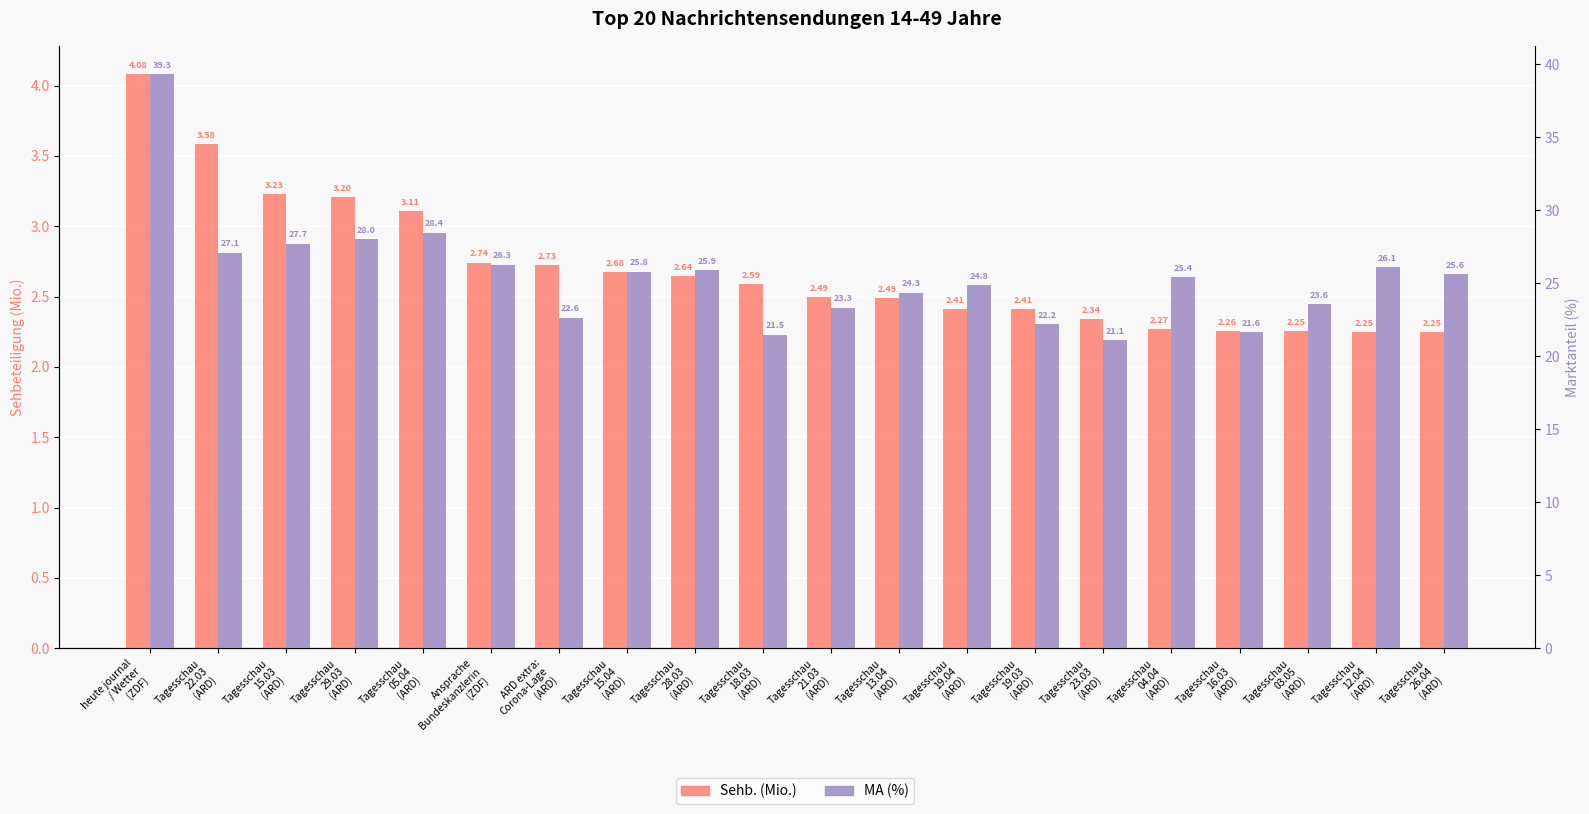

Which series has the largest total across all categories?

MA (%)